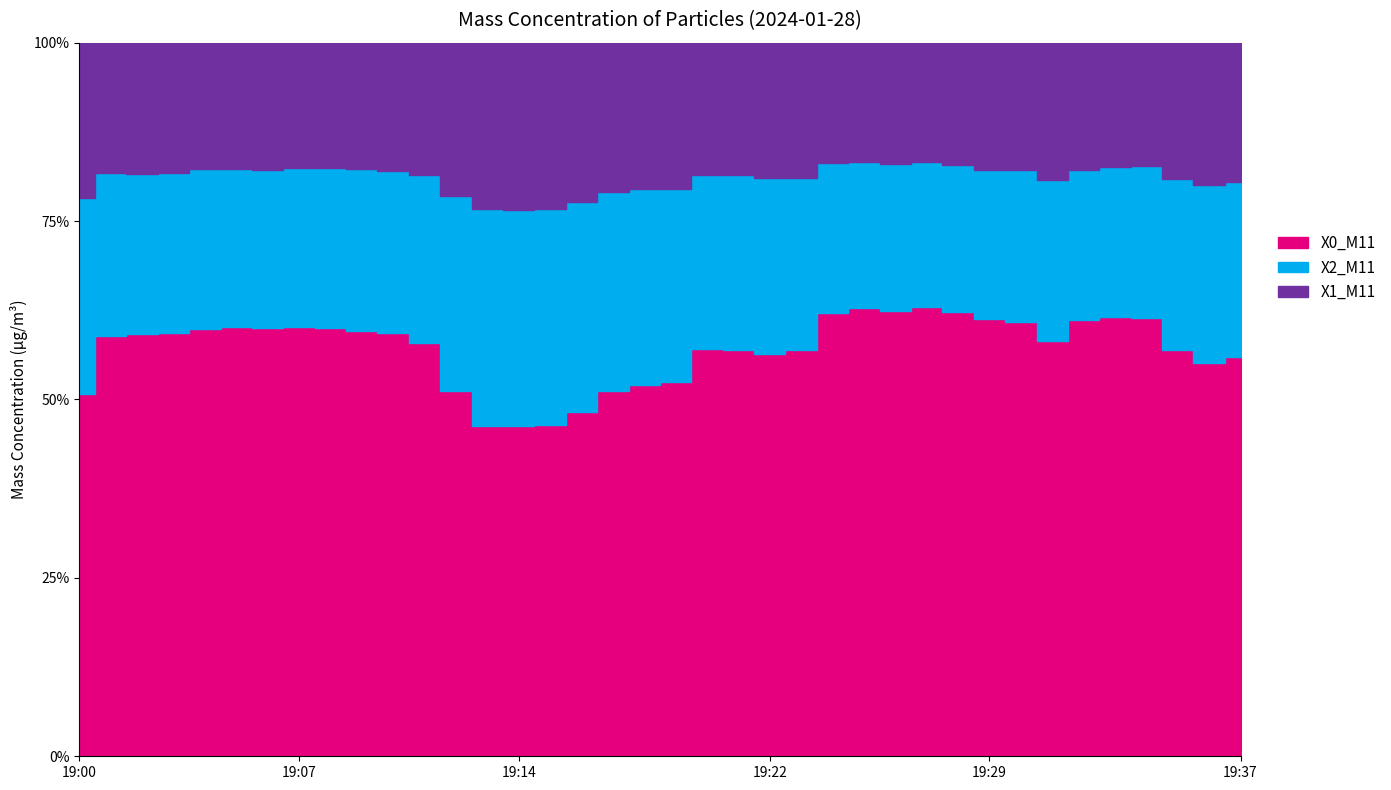

What are all the series names shown in the legend?

X0_M11, X2_M11, X1_M11